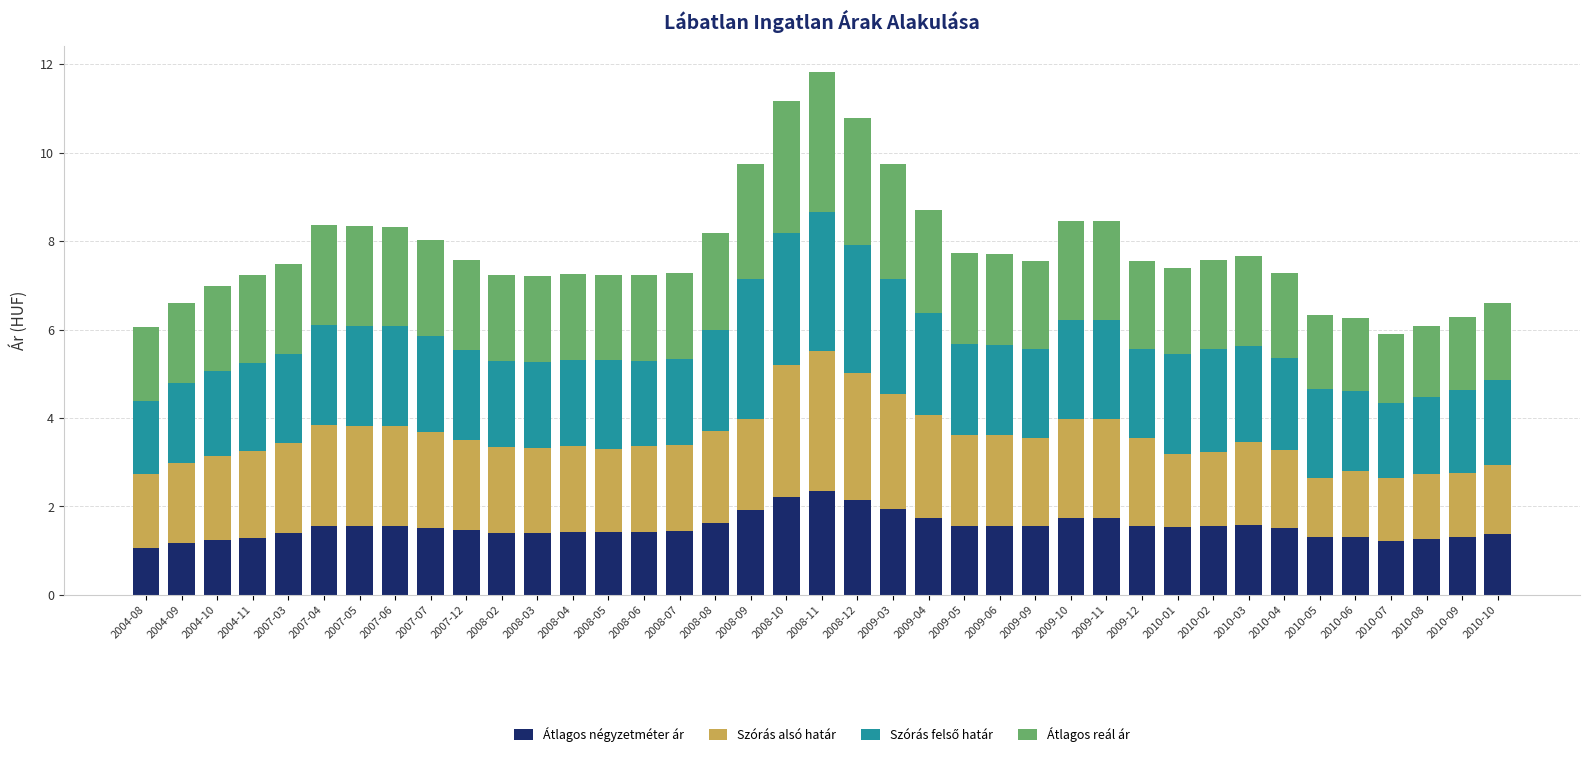

What is the highest value of the Átlagos négyzetméter ár series?

2.3